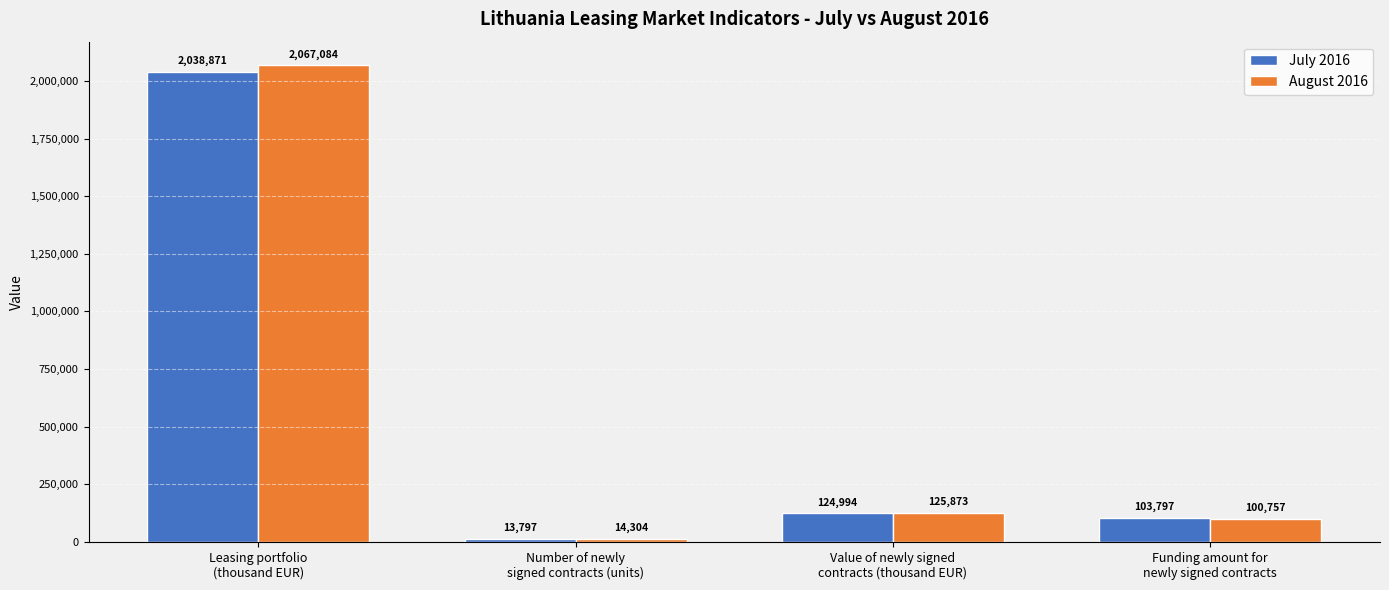

How many values in the August 2016 series exceed 125872?

2